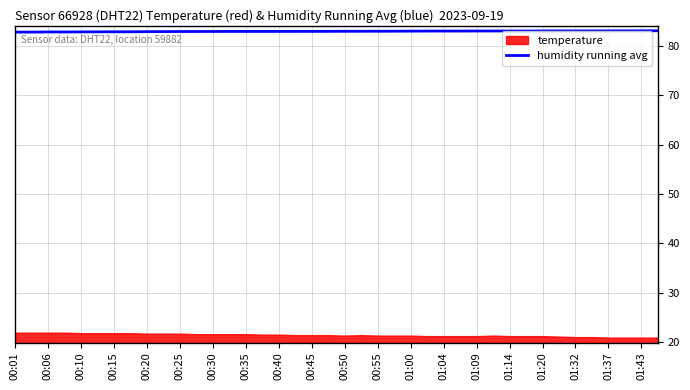

Is it true that the value at 23 is 83.0?

True